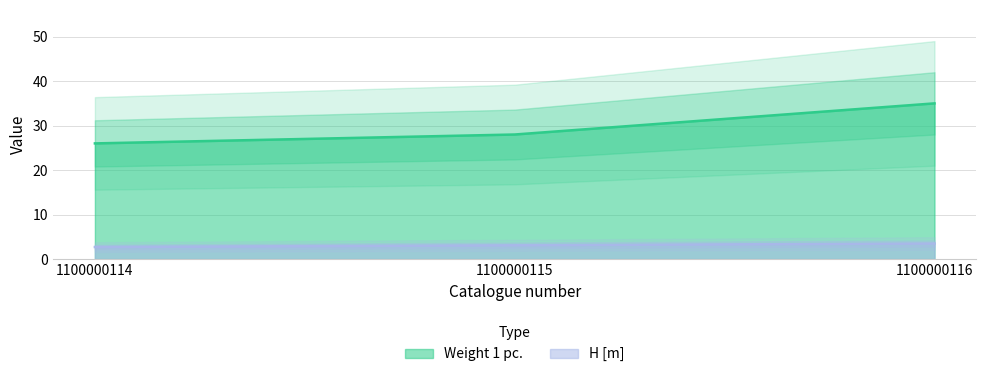

Reading left to right, extract all data points from this chart.

Weight 1 pc.: 1100000114=26.0	1100000115=28.0	1100000116=35.0
H [m]: 1100000114=2.7	1100000115=3.1	1100000116=3.5